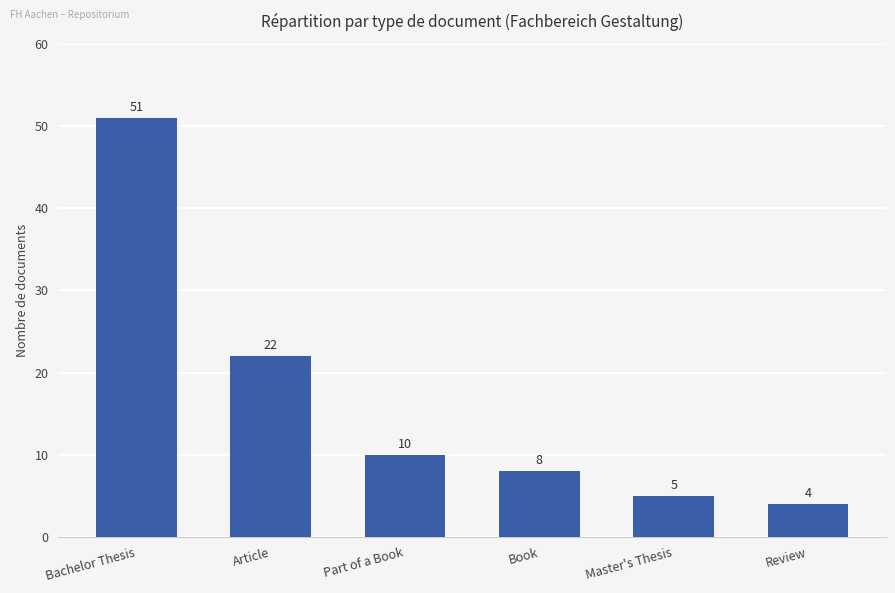

List the labels in order of value, smallest first.

Review, Master's Thesis, Book, Part of a Book, Article, Bachelor Thesis